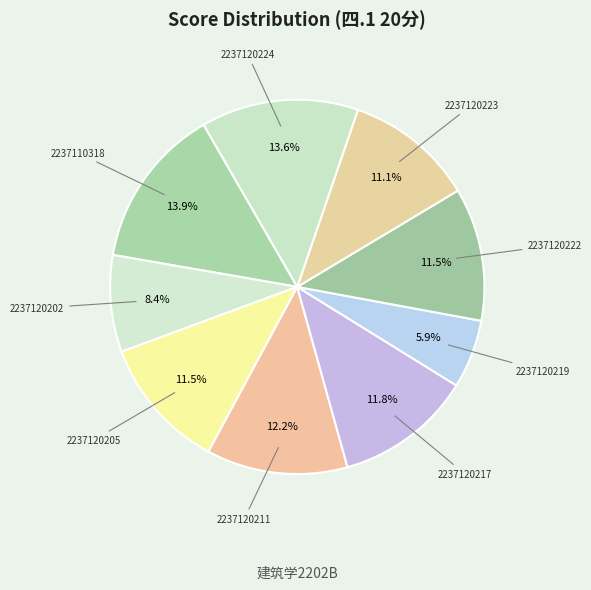

What is the ratio of the value at 2237120217 to the value at 2237120222?

1.0